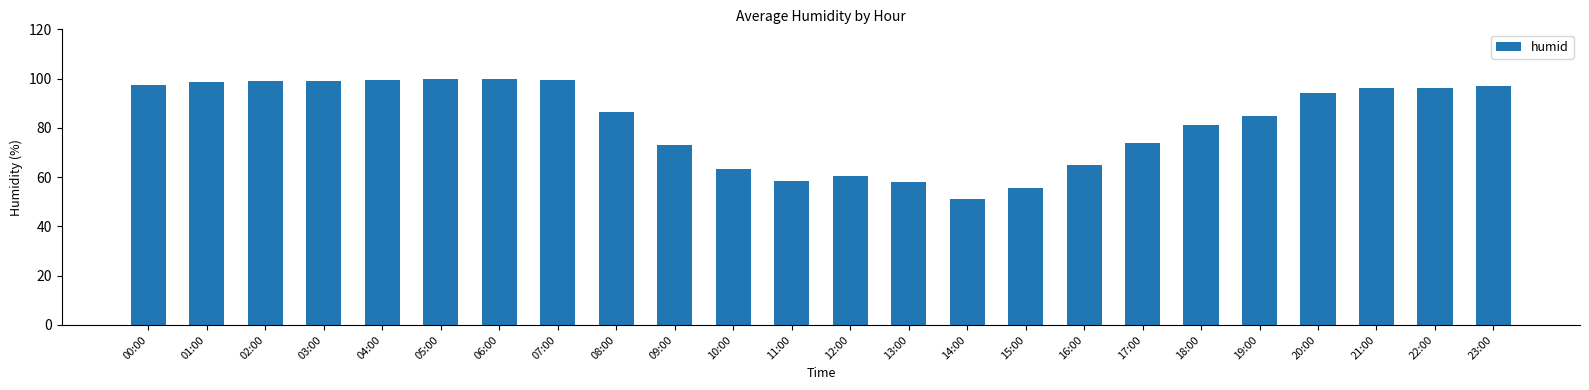

The chart shows a value of 37.3 at 06:00. True or false?

False